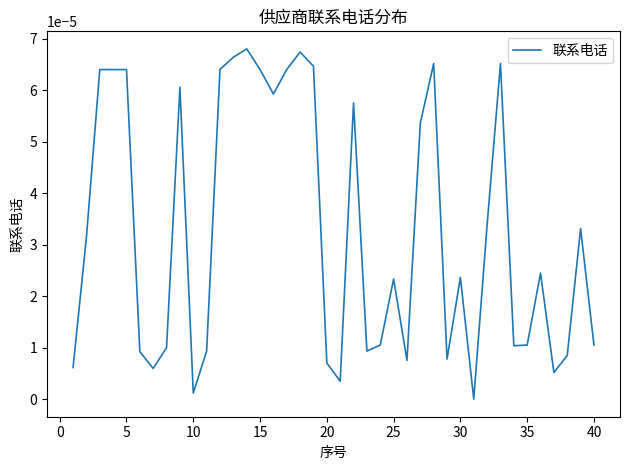

Does the chart have visible grid lines?

No